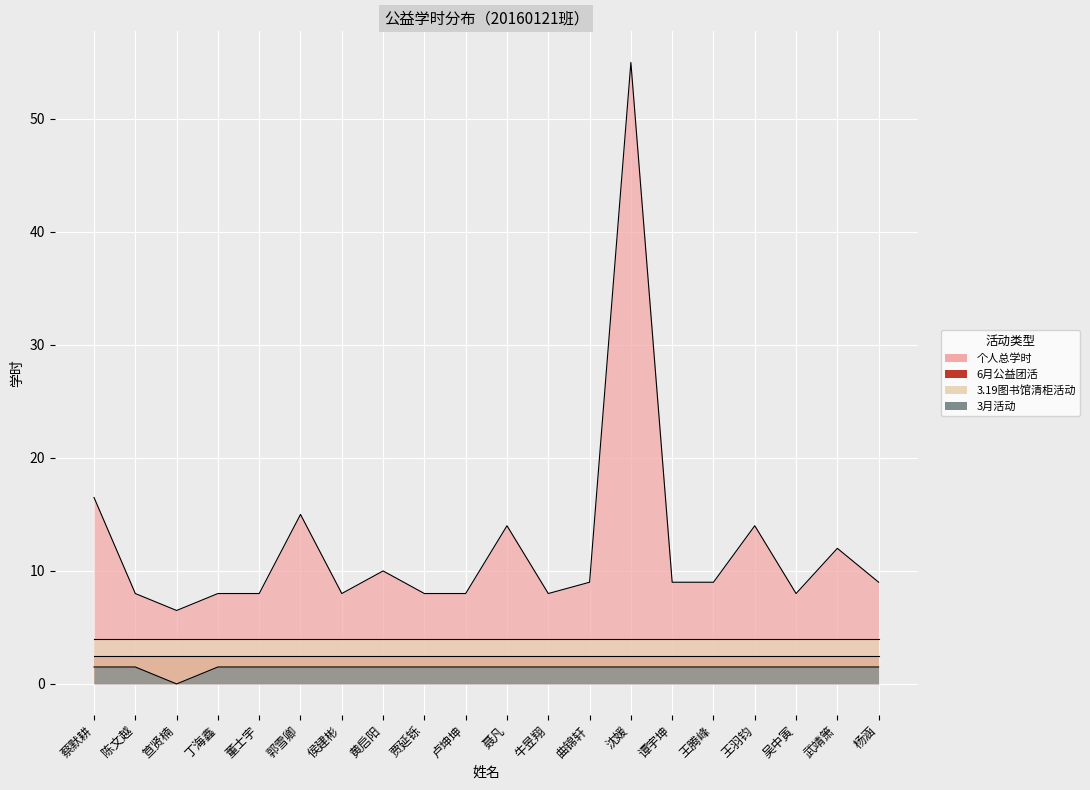

How many data points in 3月活动 are less than 1?

1